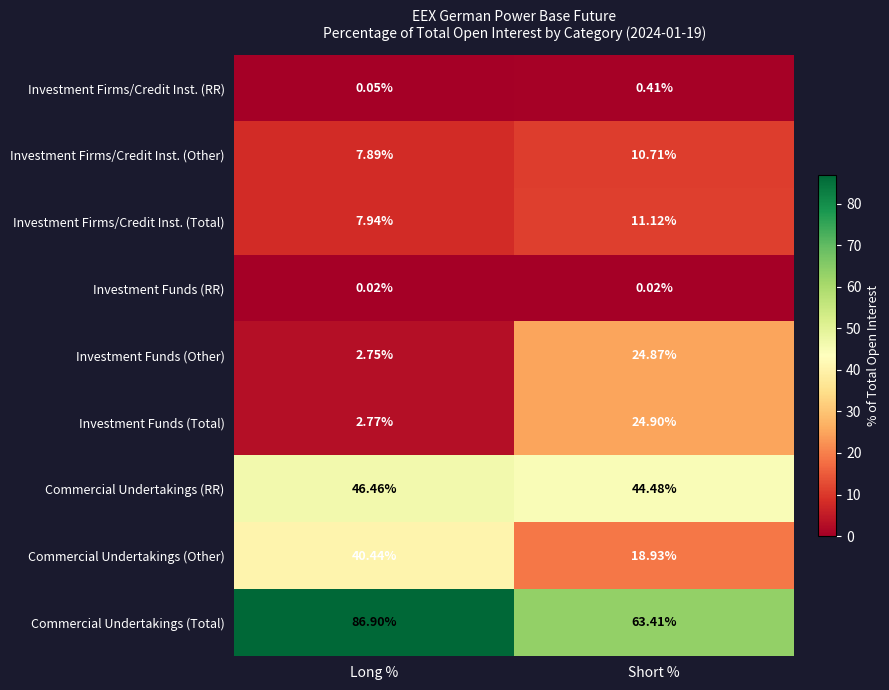

Which label corresponds to the largest value in the chart?

Long %